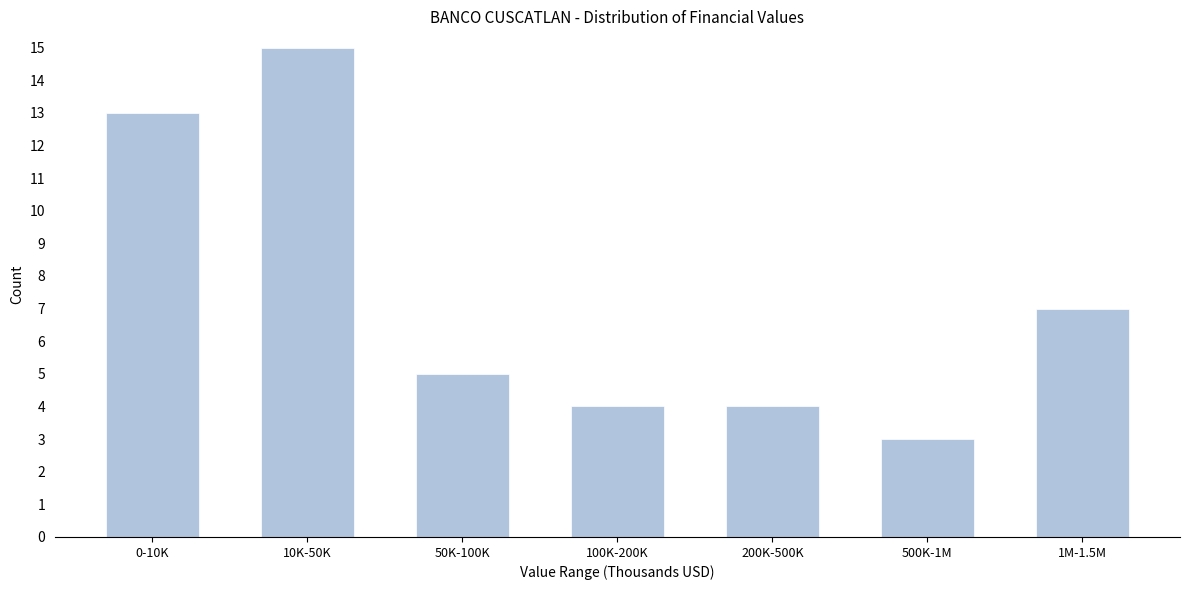

Reading left to right, transcribe all the data shown in this chart.

0-10K=13	10K-50K=15	50K-100K=5	100K-200K=4	200K-500K=4	500K-1M=3	1M-1.5M=7